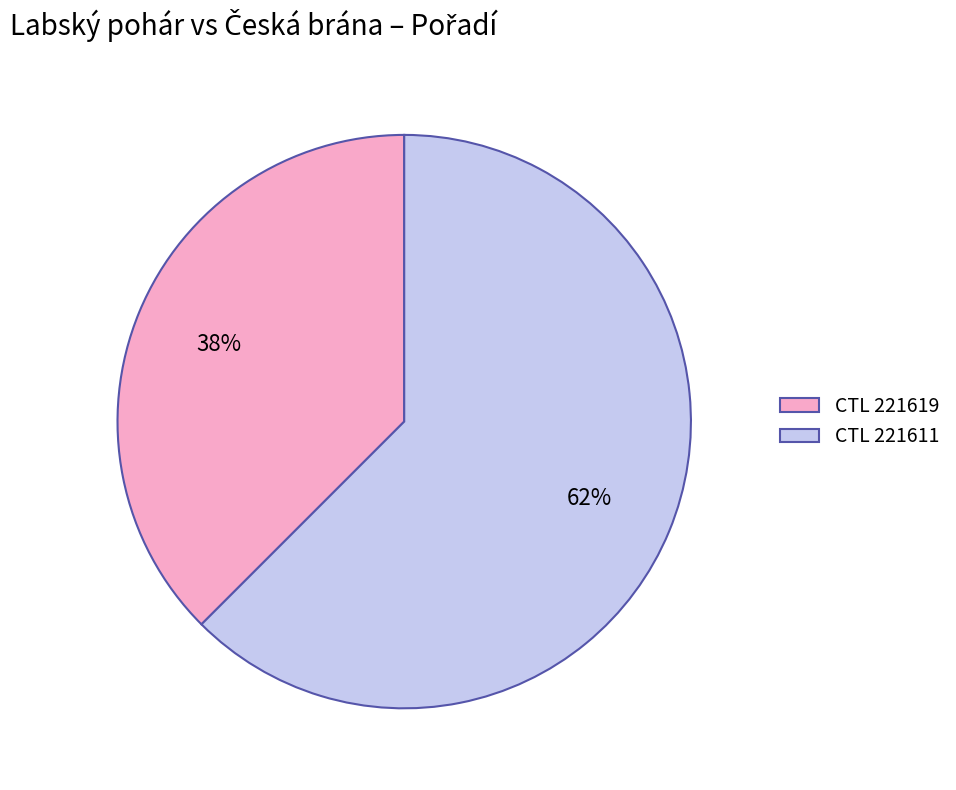

Is it true that CTL 221619 is 38% of the pie?

True